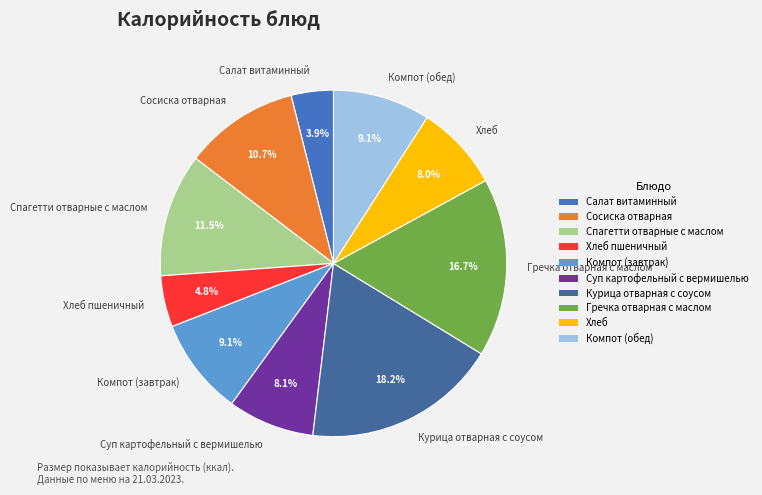

Combined, do Суп картофельный с вермишелью and Курица отварная с соусом account for over 50%?

No